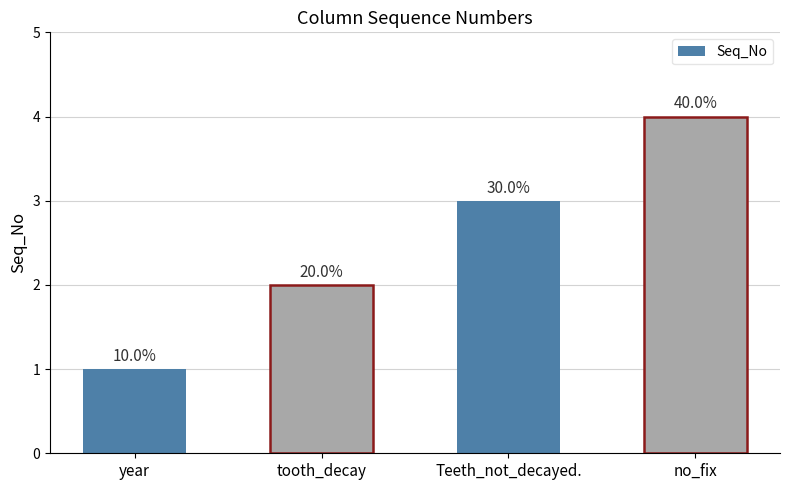

What position from the right is year?

4